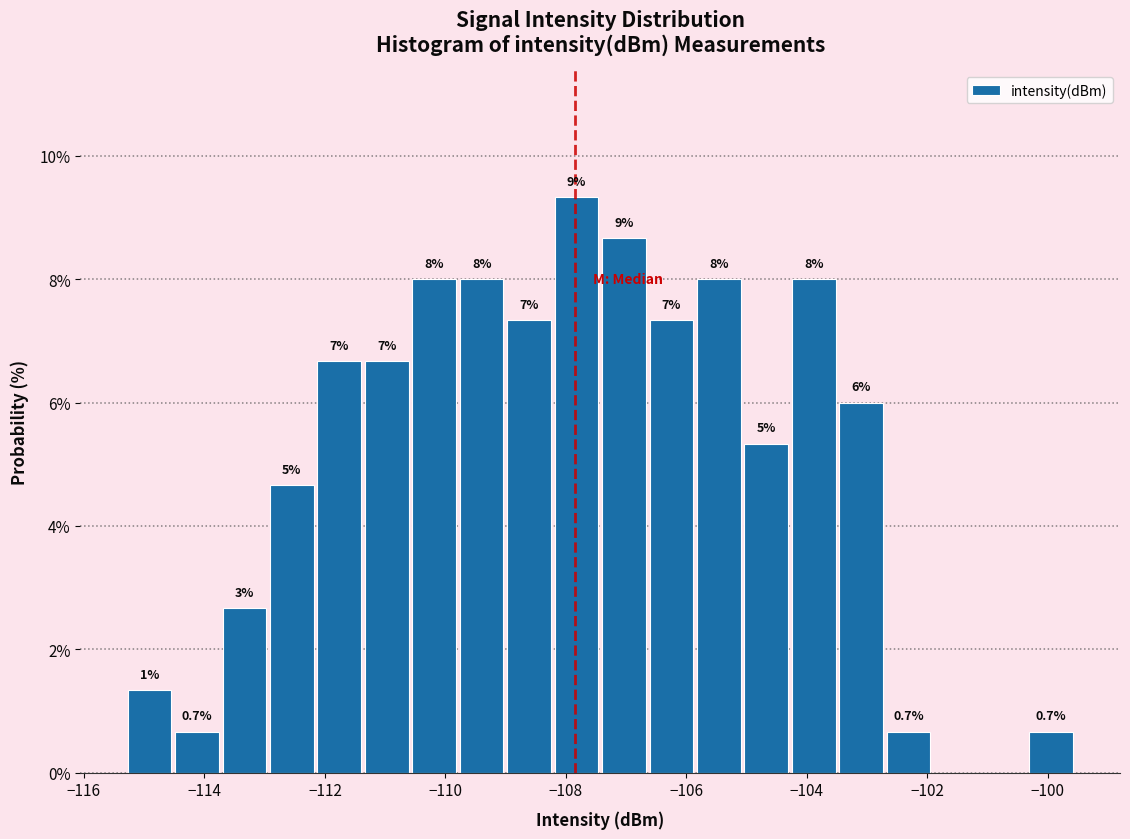

Read against the x-axis, roughly where is the centre of the tallest bar?

-107.8